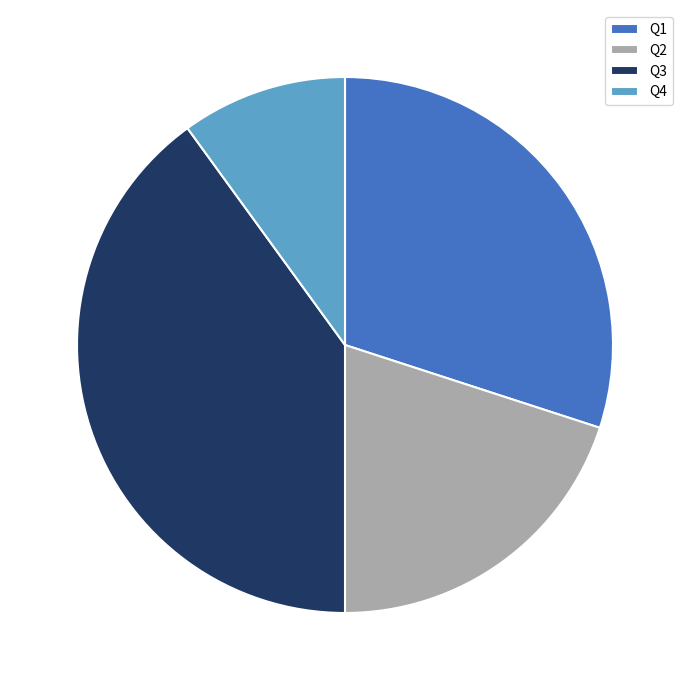

Is it true that Q2 is 20% of the pie?

True